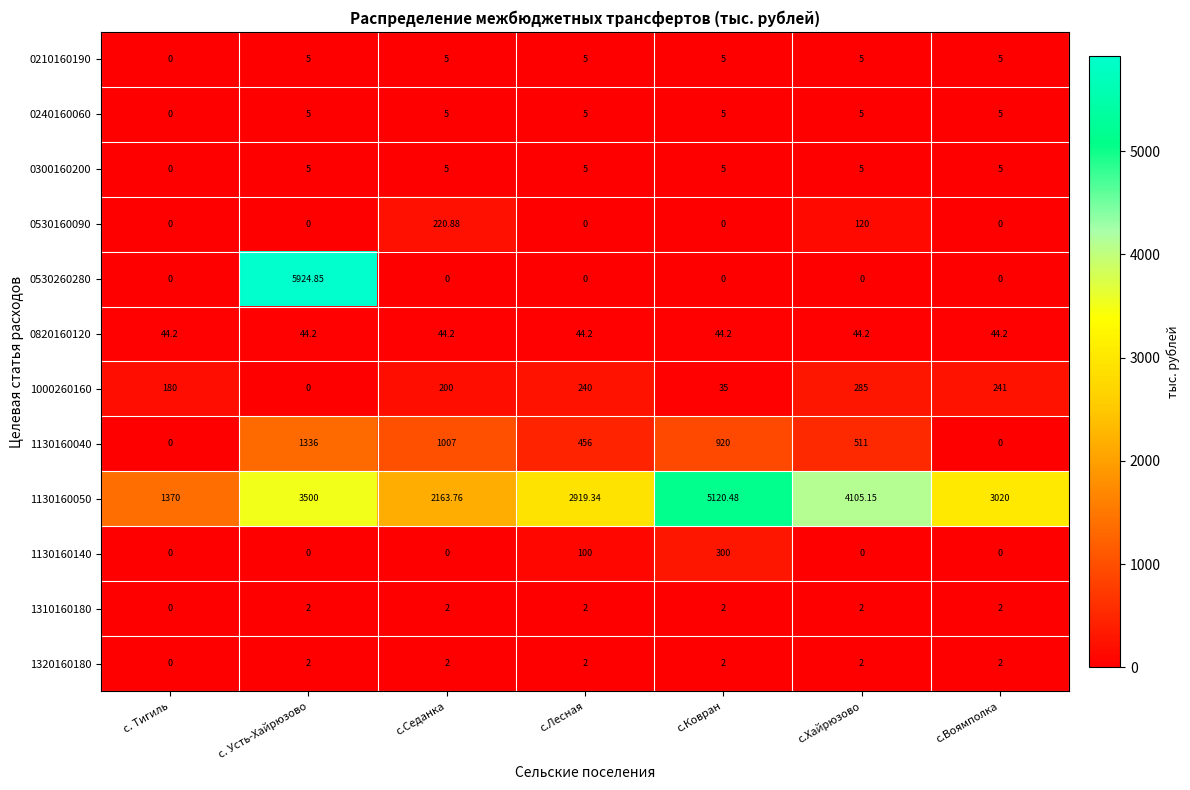

Count the number of data series in this chart.

12